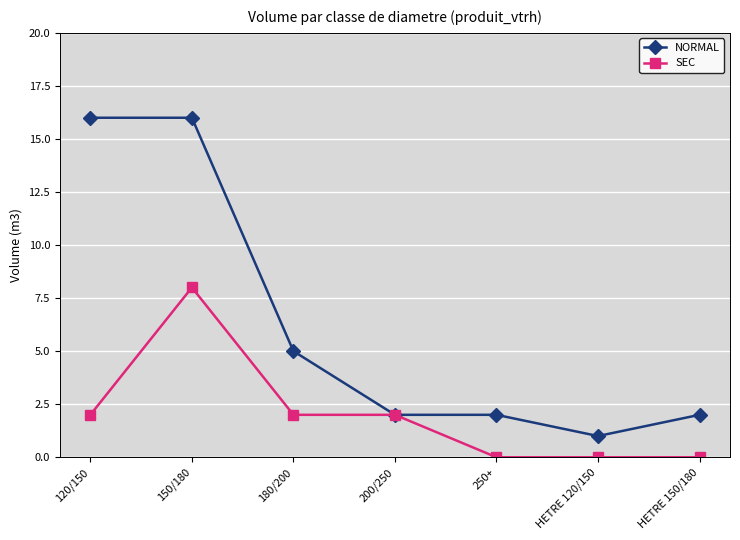

Where is NORMAL nearest to the value 8?

180/200